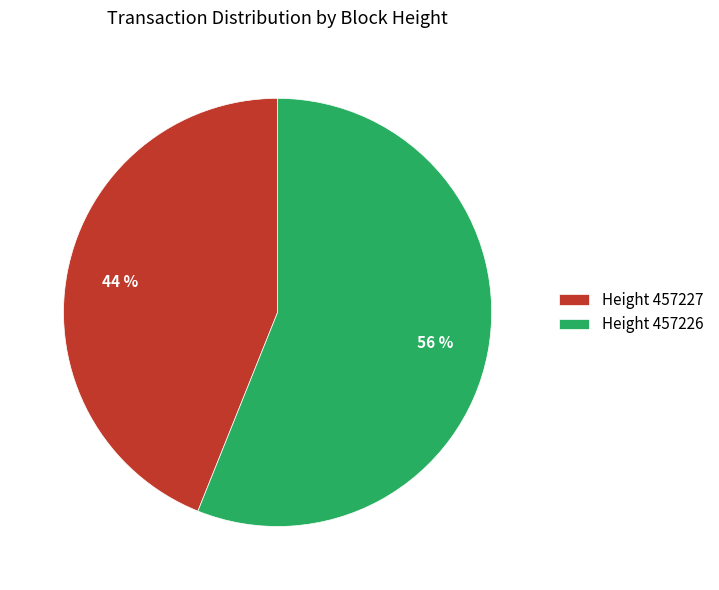

What percentage is the Height 457227 slice, to the nearest percent?

44%